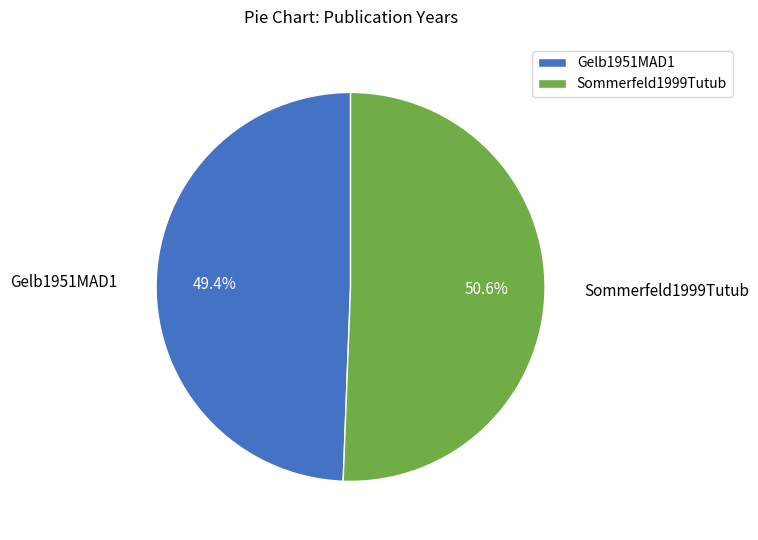

How many segments does this pie chart have?

2